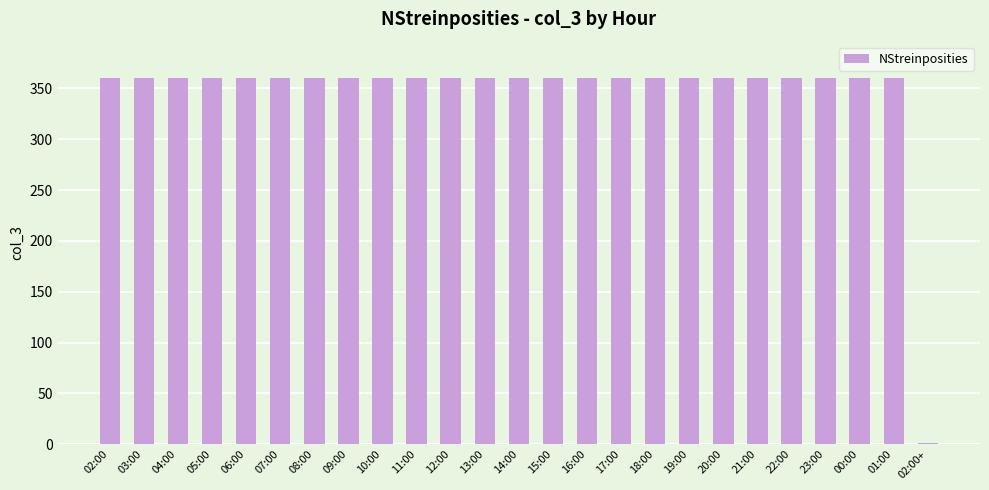

The value at 05:00 is 360. True or false?

True